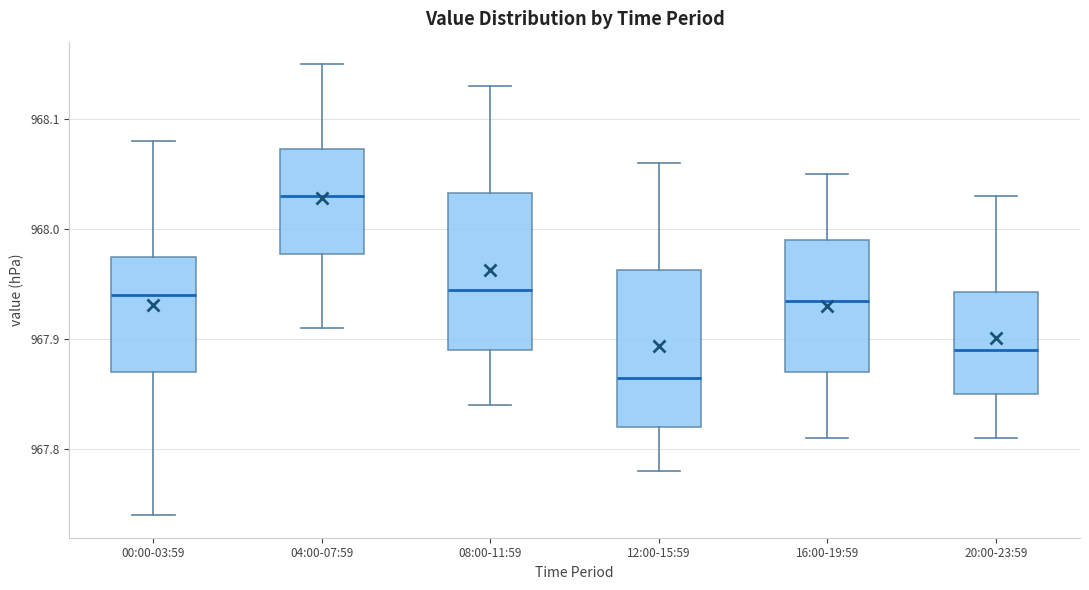

Reading left to right, transcribe this box plot: for each box, give where its median line is, the range the box spans, and where its two whiskers end, as read against the y-axis. The values are not printed on the chart, so give them approximately, as read against the axis.

00:00-03:59: median 967.94, box 967.87 to 967.98, whiskers 967.74 to 968.08
04:00-07:59: median 968.03, box 967.98 to 968.07, whiskers 967.91 to 968.15
08:00-11:59: median 967.95, box 967.89 to 968.03, whiskers 967.84 to 968.13
12:00-15:59: median 967.87, box 967.82 to 967.96, whiskers 967.78 to 968.06
16:00-19:59: median 967.94, box 967.87 to 967.99, whiskers 967.81 to 968.05
20:00-23:59: median 967.89, box 967.85 to 967.94, whiskers 967.81 to 968.03